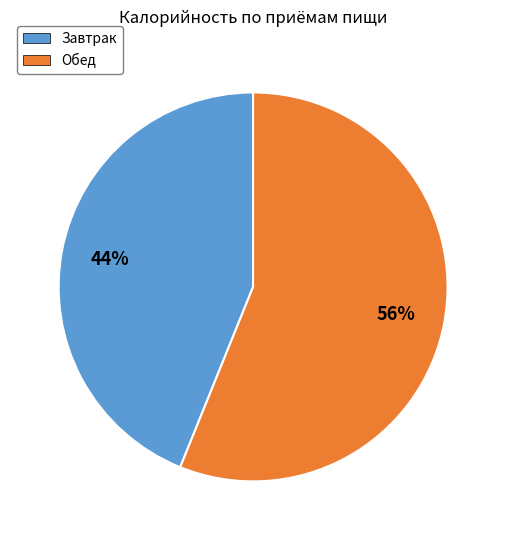

To the nearest percent, what portion does Обед represent?

56%